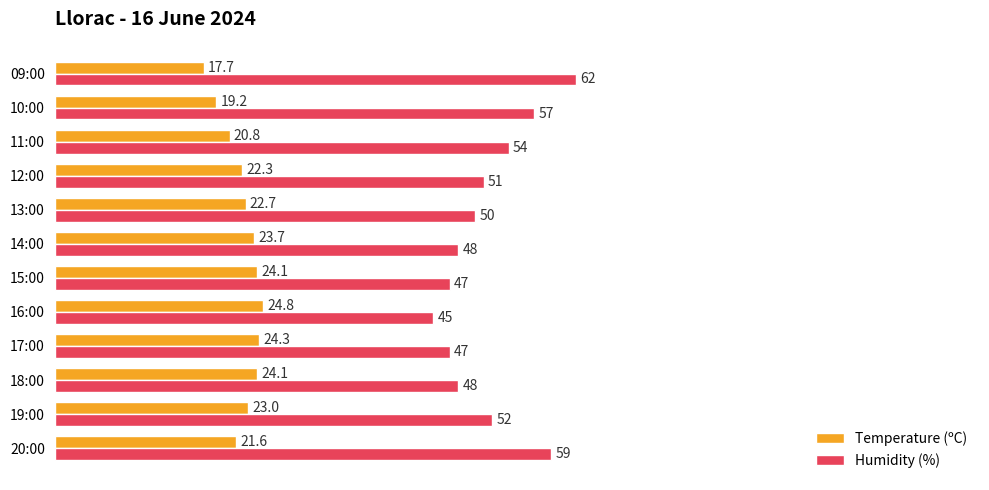

Between 18:00 and 15:00, which series saw the biggest shift?

Humidity (%)